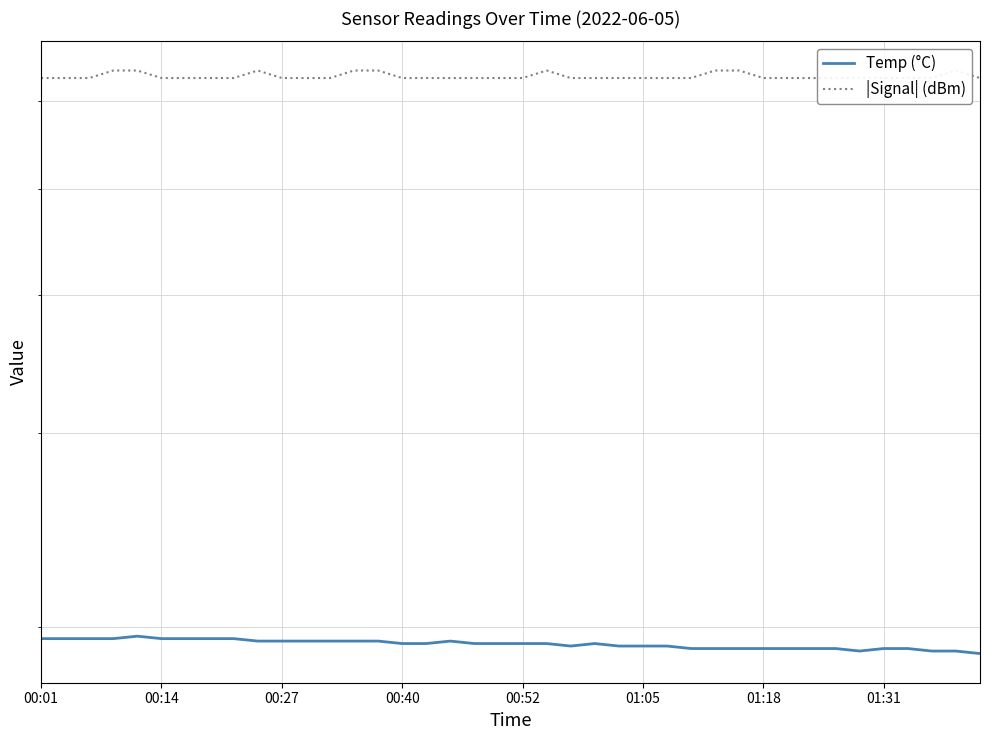

Which series has the largest range (max minus min)?

|Signal| (dBm)